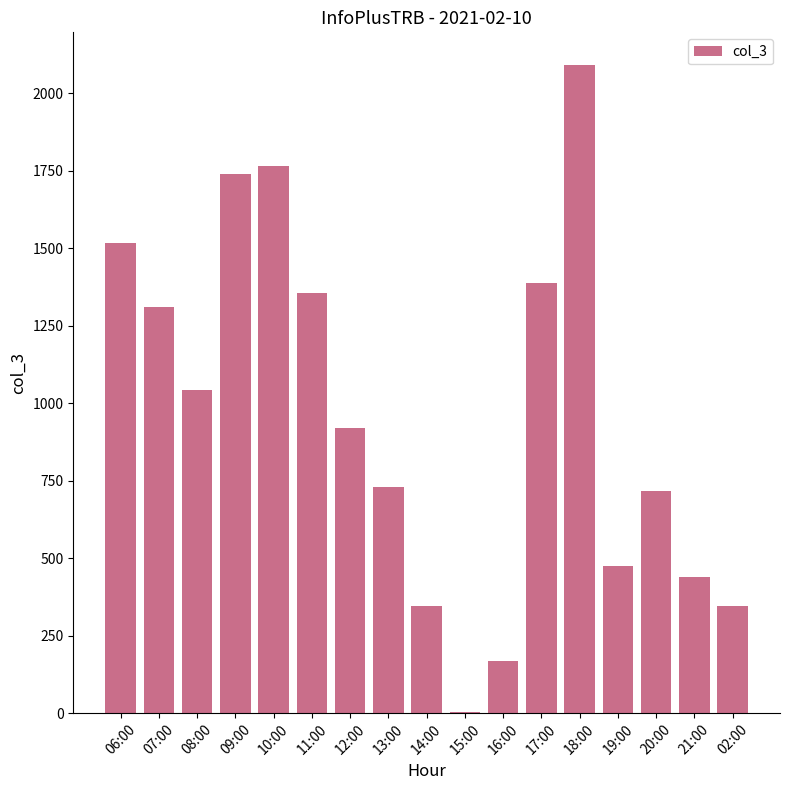

How many distinct data groups are displayed?

1